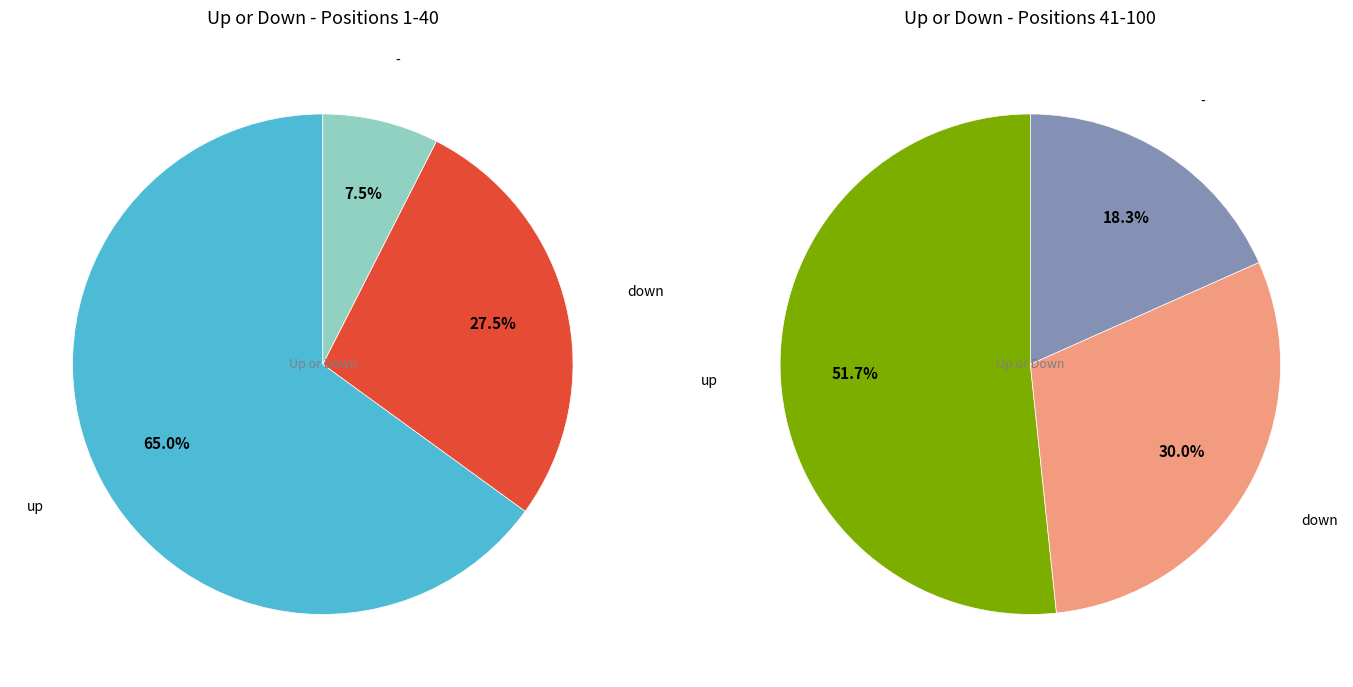

What is the majority slice?

up